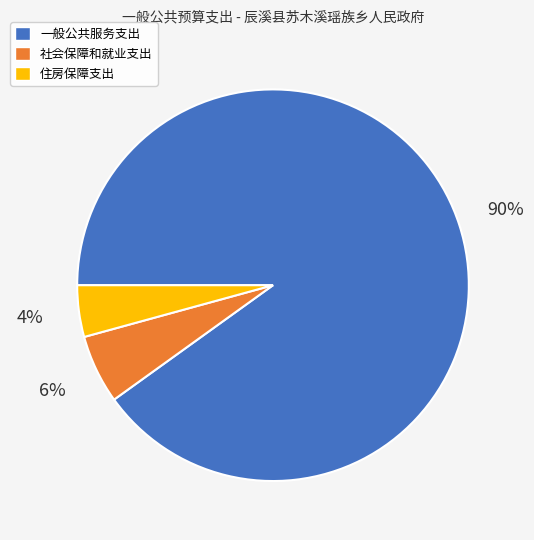

Count the number of slices in the pie.

3